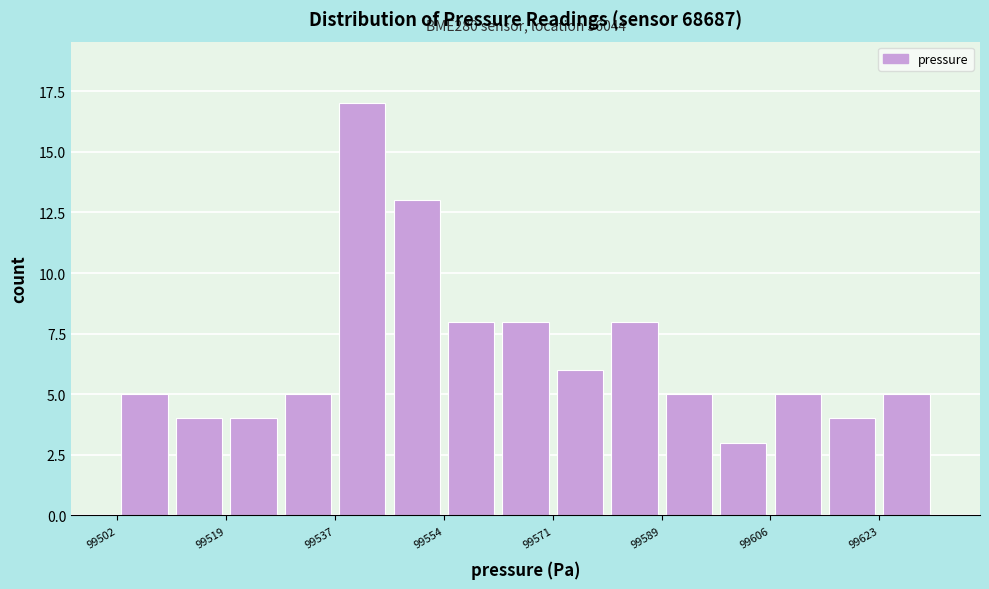

Which range on the x-axis has the tallest bar?

99536 to 99546